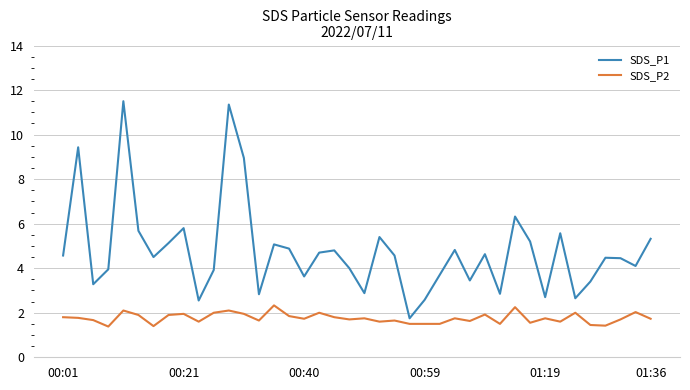

What is the greatest value displayed?

11.5